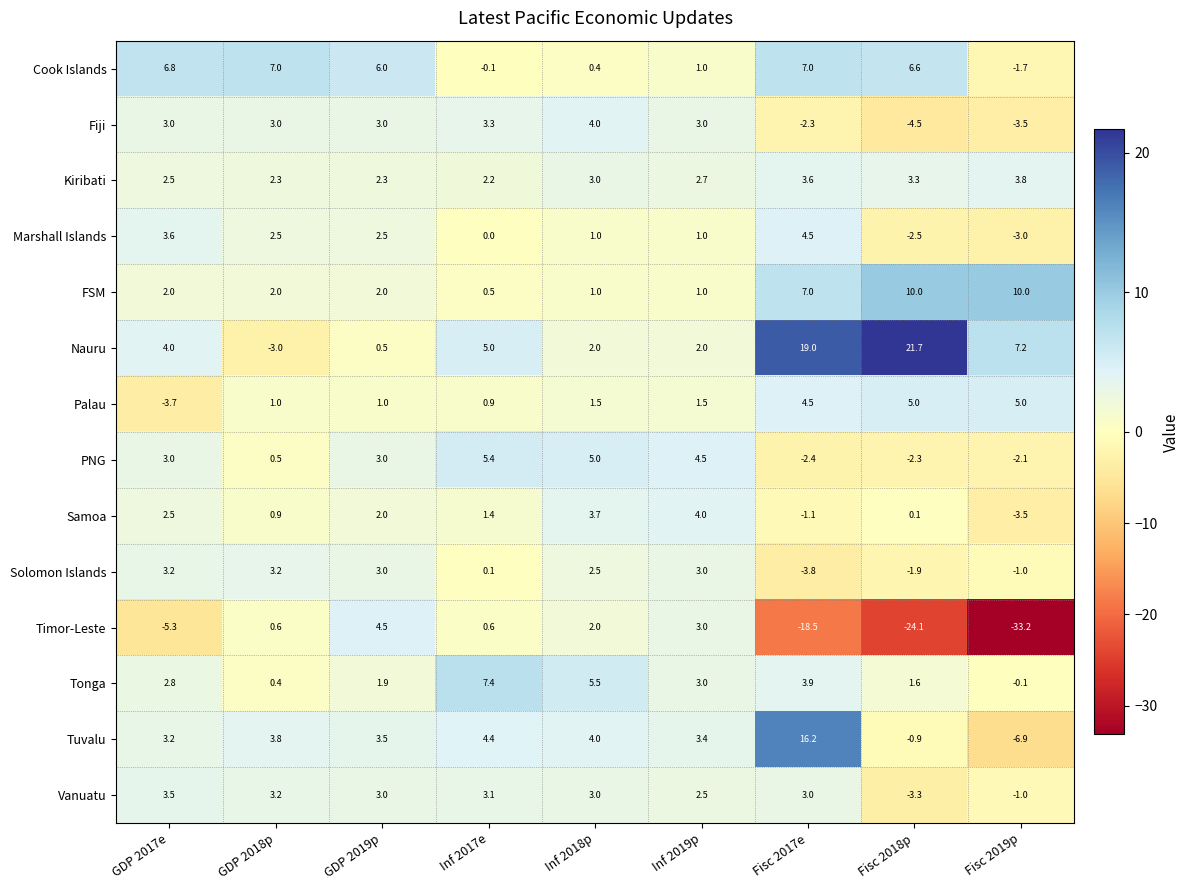

At which label is Samoa closest to 0?

Fisc 2018p